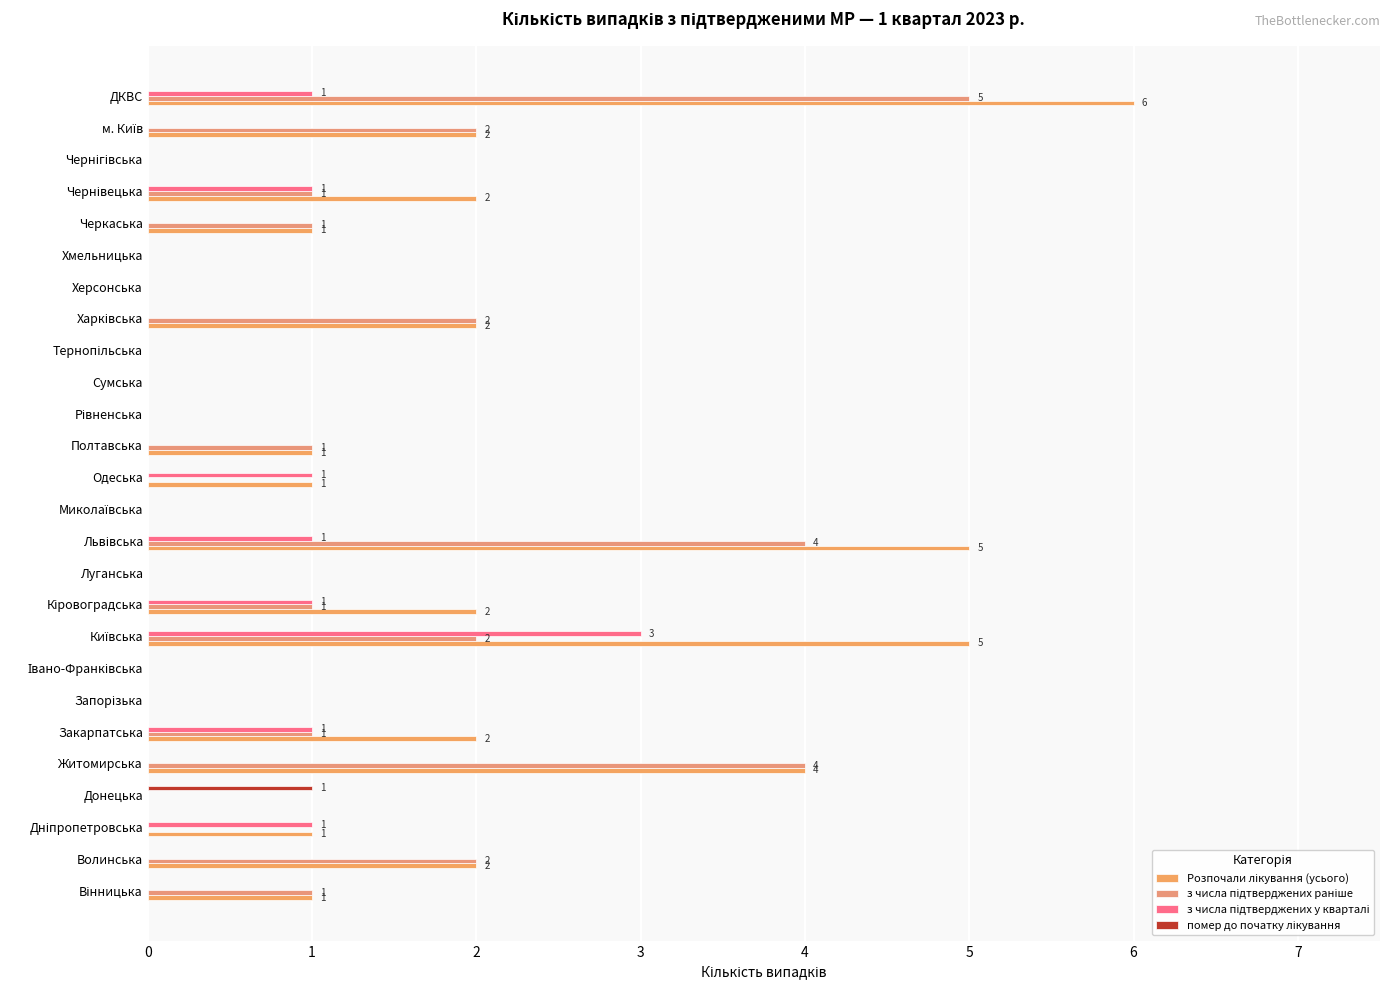

Count the number of categories in the chart.

26